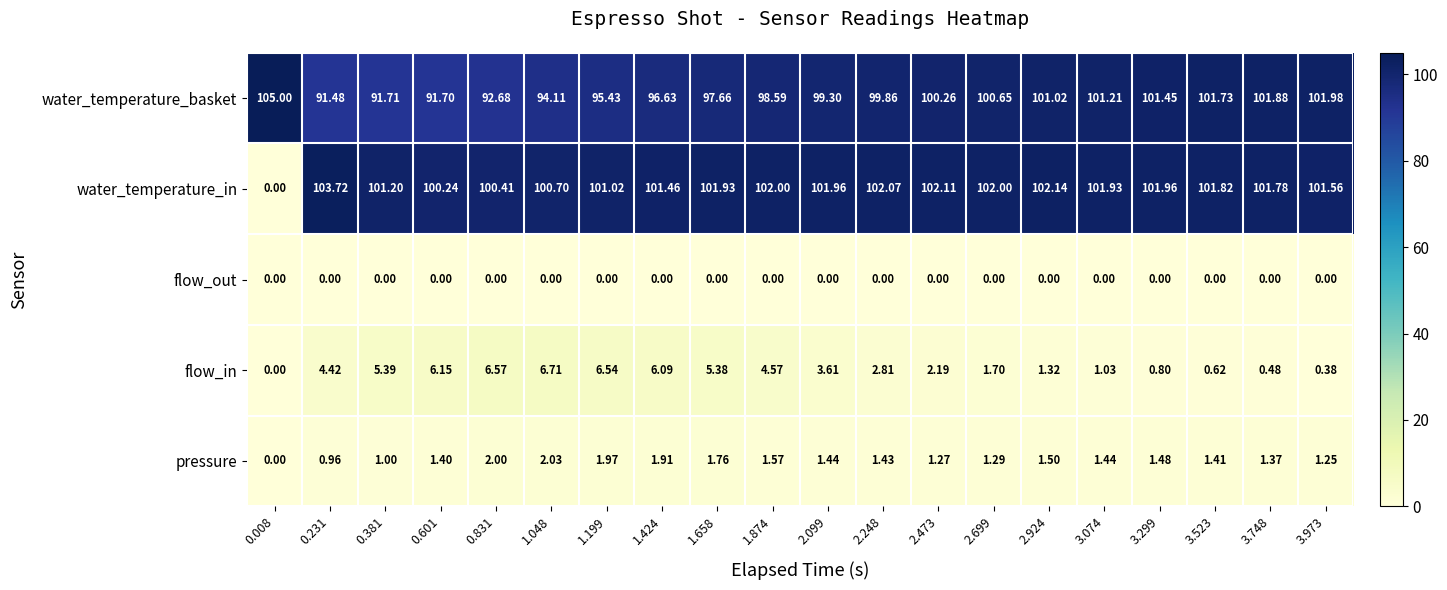

At 0.831, list the series in order from smallest to largest.

flow_out, pressure, flow_in, water_temperature_basket, water_temperature_in